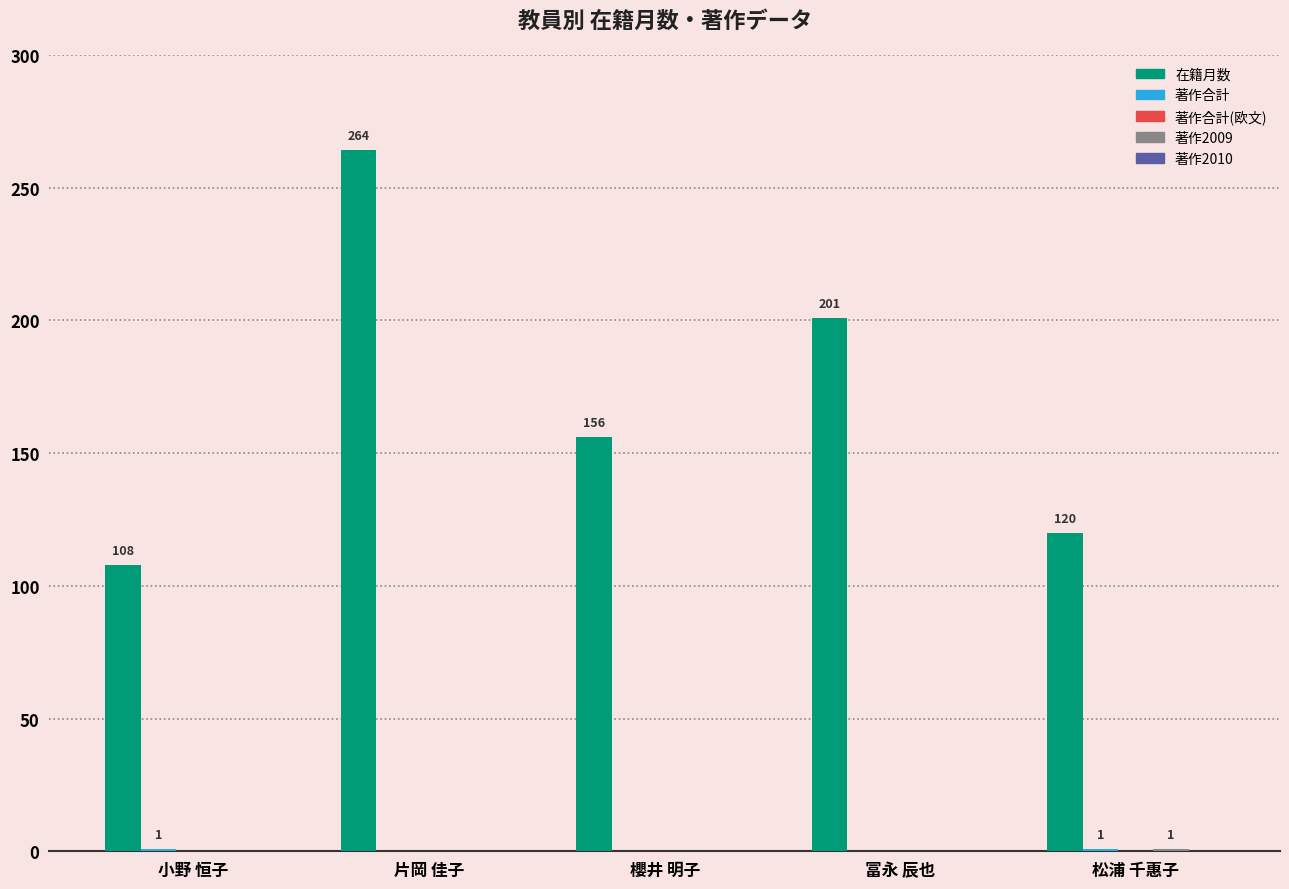

At which category is the sum across all series the highest?

片岡 佳子